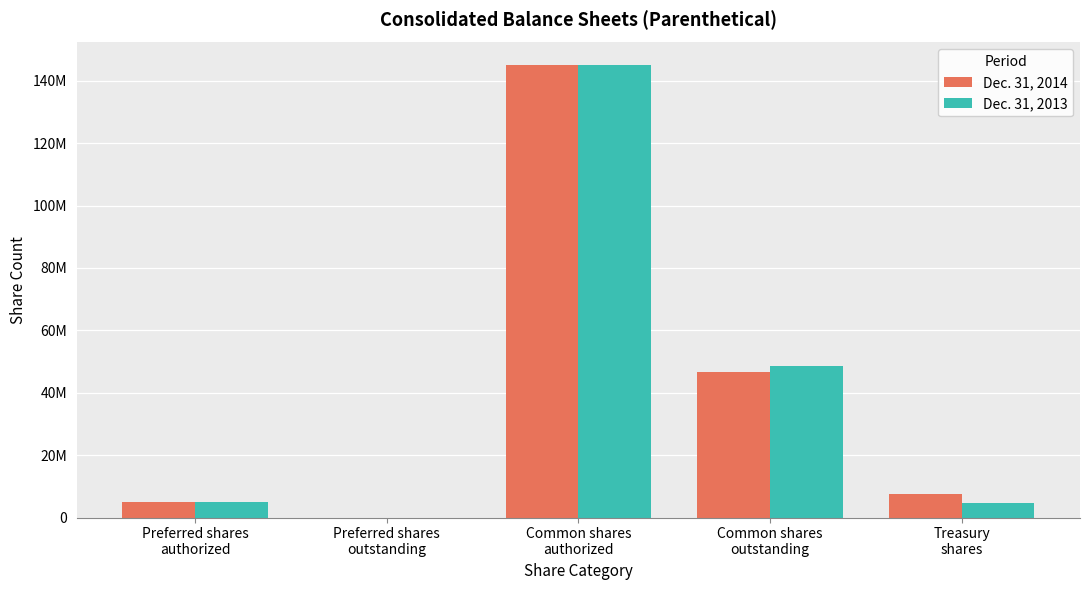

Does the chart contain stacked bars?

No